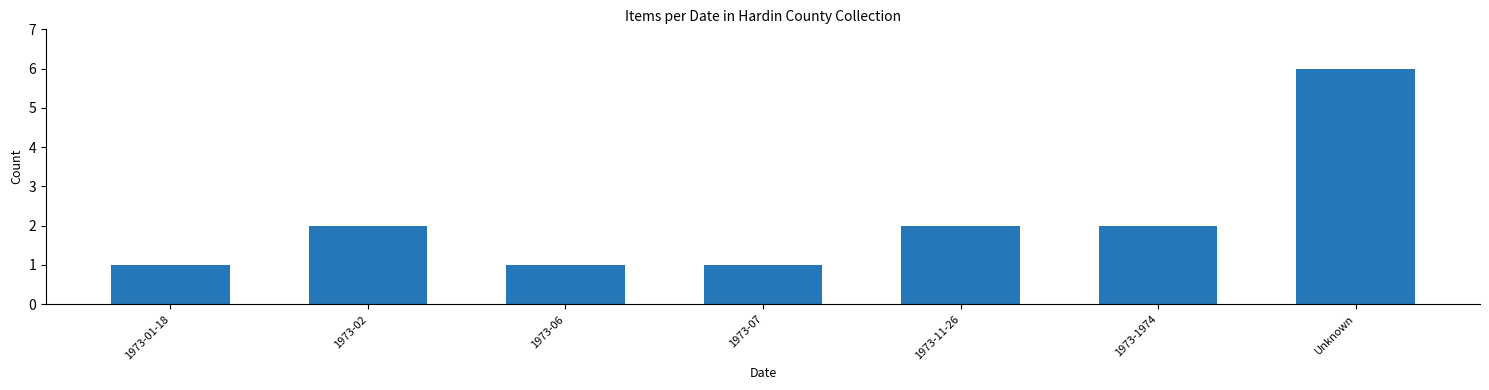

What is the minimum value shown in the chart?

1